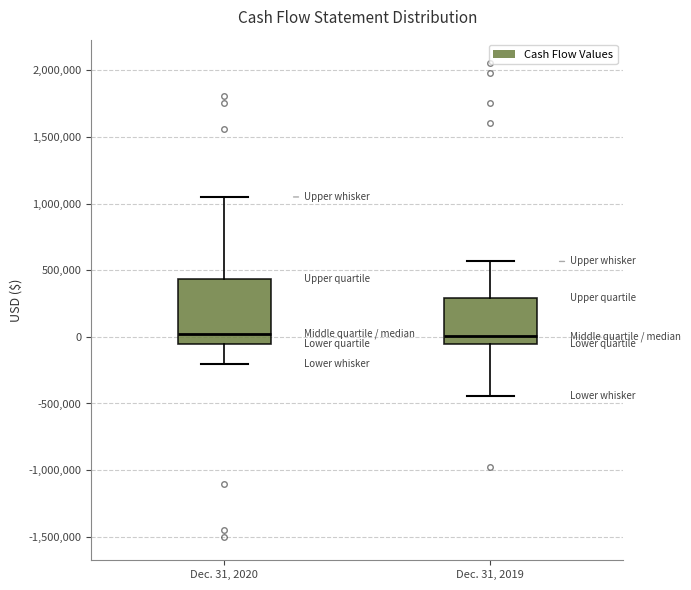

Which box is the tallest, from its lower edge to its upper edge?

Dec. 31, 2020